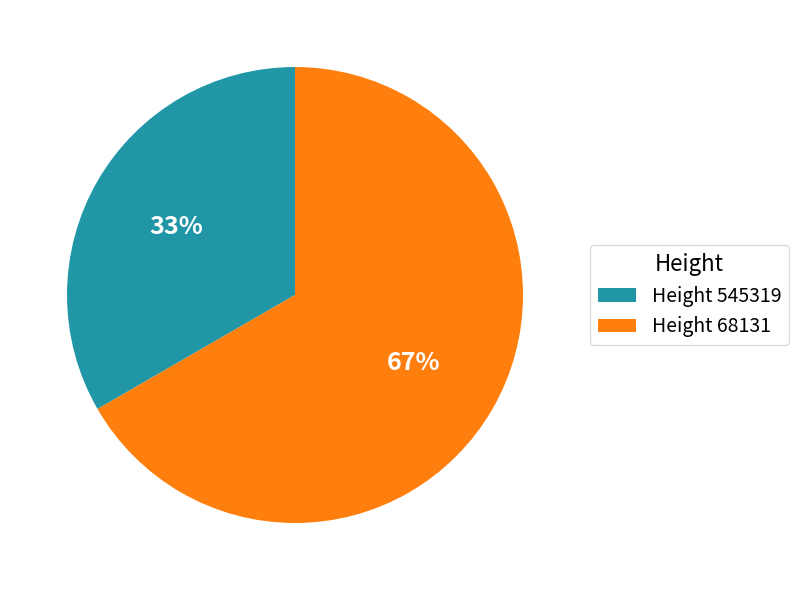

Does any single category account for the majority?

Yes